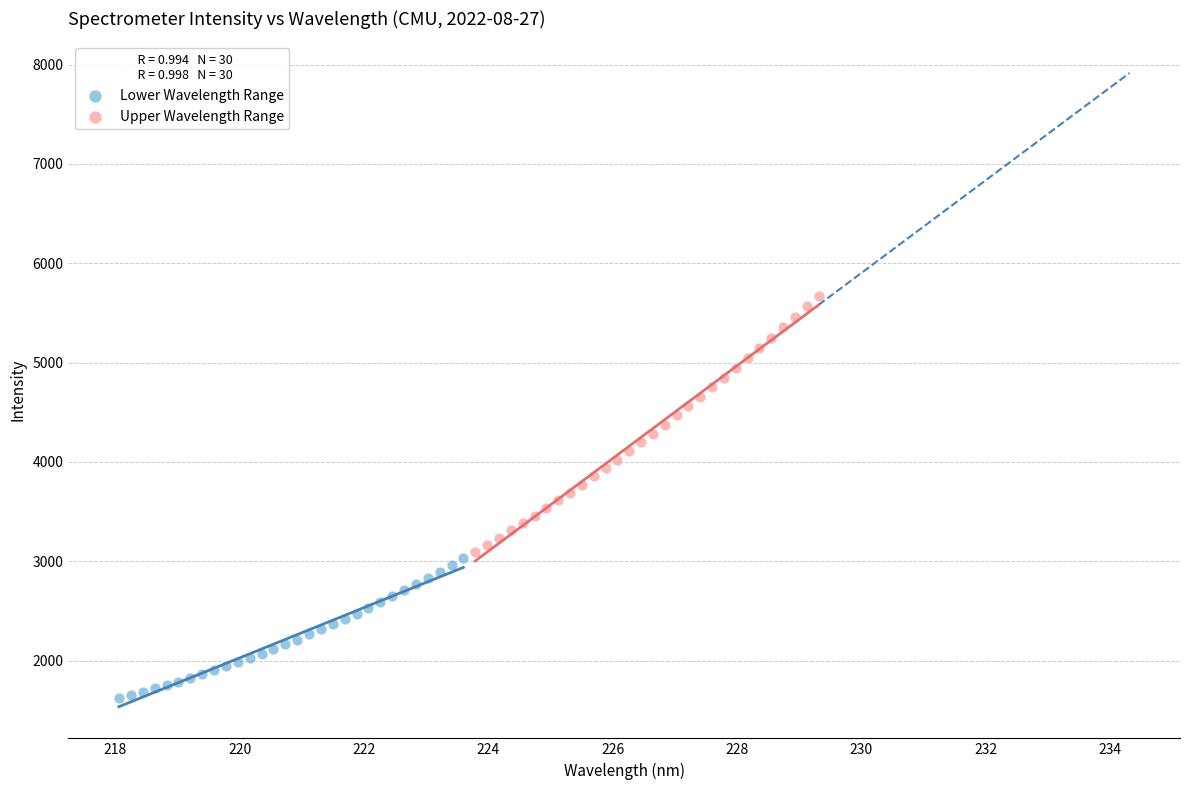

Which series reaches the minimum Y coordinate?

Lower Wavelength Range